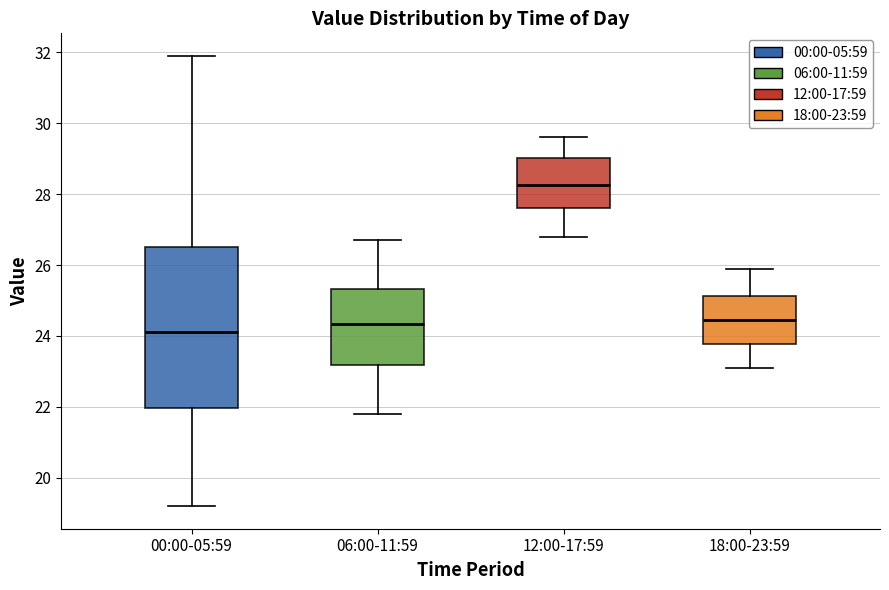

Reading left to right, transcribe this box plot: for each box, give where its median line is, the range the box spans, and where its two whiskers end, as read against the y-axis. The values are not printed on the chart, so give them approximately, as read against the axis.

00:00-05:59: median 24.2, box 22.0 to 26.6, whiskers 19.2 to 32.0
06:00-11:59: median 24.4, box 23.2 to 25.4, whiskers 21.8 to 26.8
12:00-17:59: median 28.2, box 27.6 to 29.0, whiskers 26.8 to 29.6
18:00-23:59: median 24.4, box 23.8 to 25.2, whiskers 23.2 to 26.0